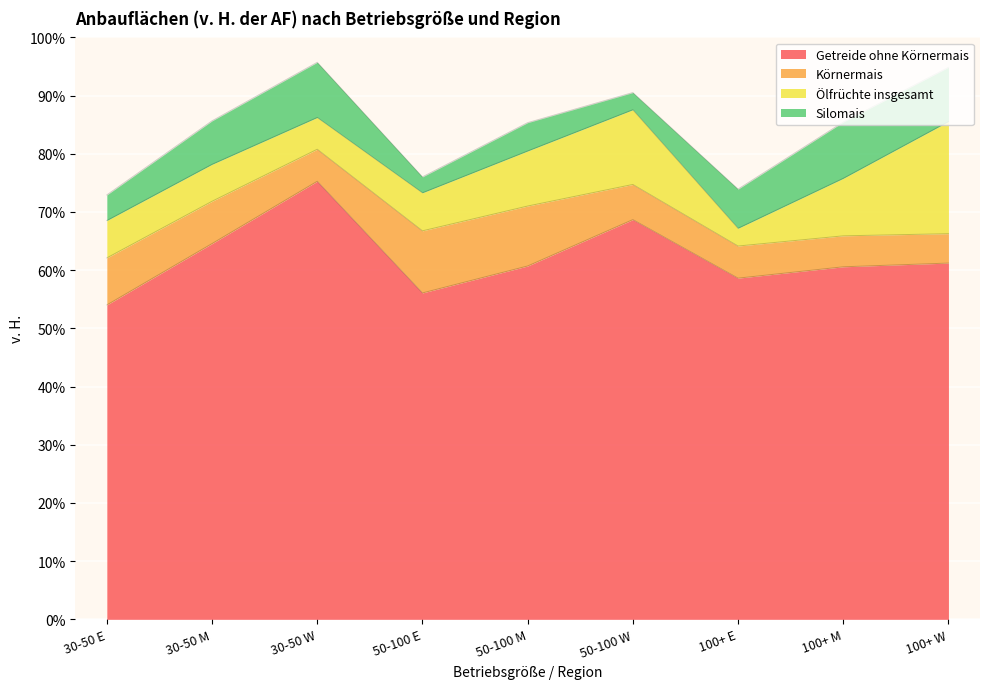

The value of Ölfrüchte insgesamt at 30-50 W is 1.4. True or false?

False